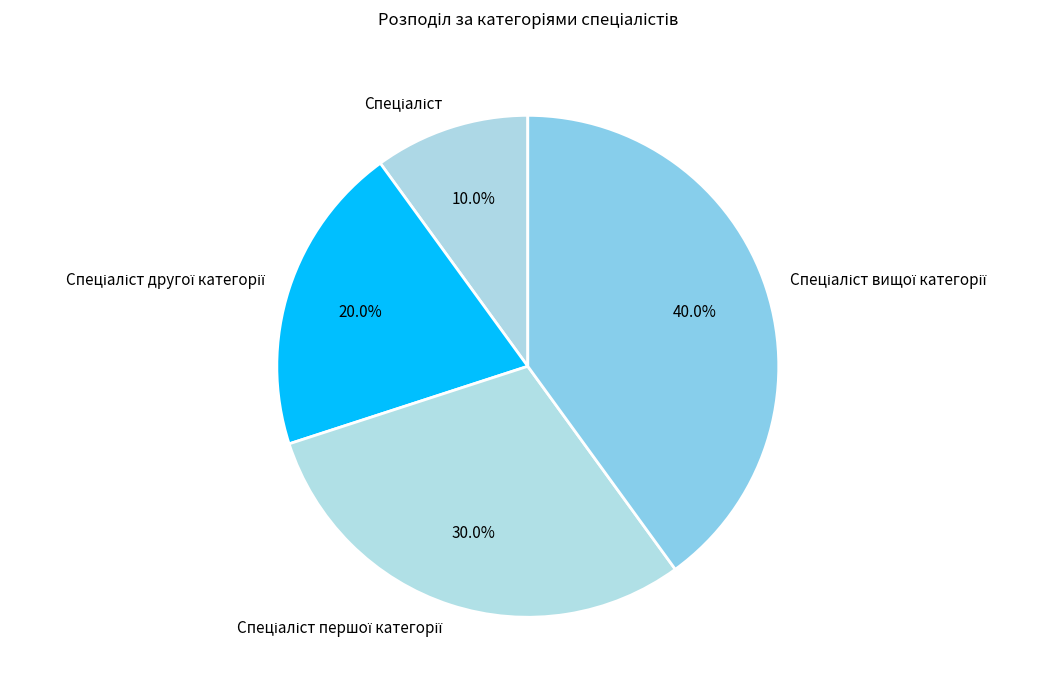

To the nearest percent, what is the average slice percentage?

25%